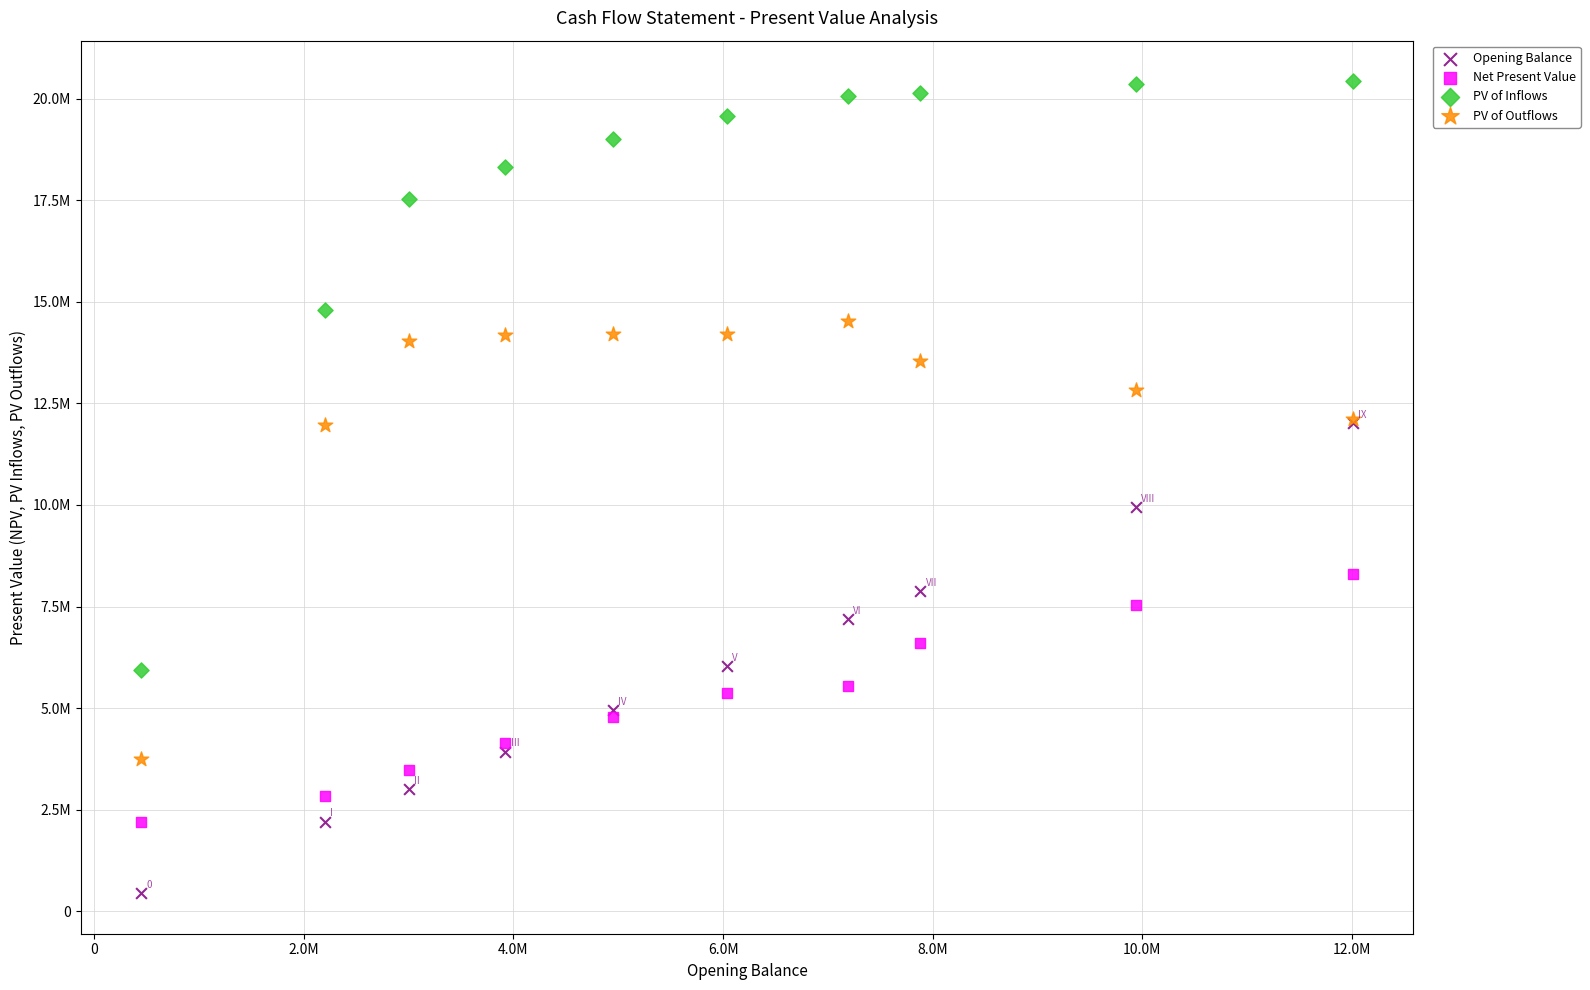

What are all the series names shown in the legend?

Opening Balance, Net Present Value, PV of Inflows, PV of Outflows